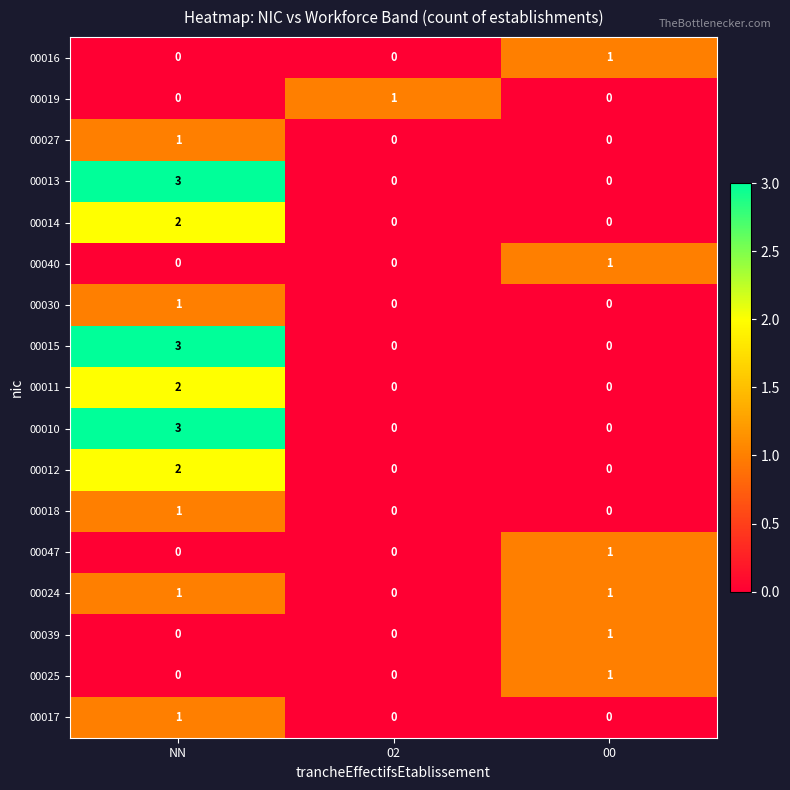

Count the 00012 values in the range 0 to 2.

3